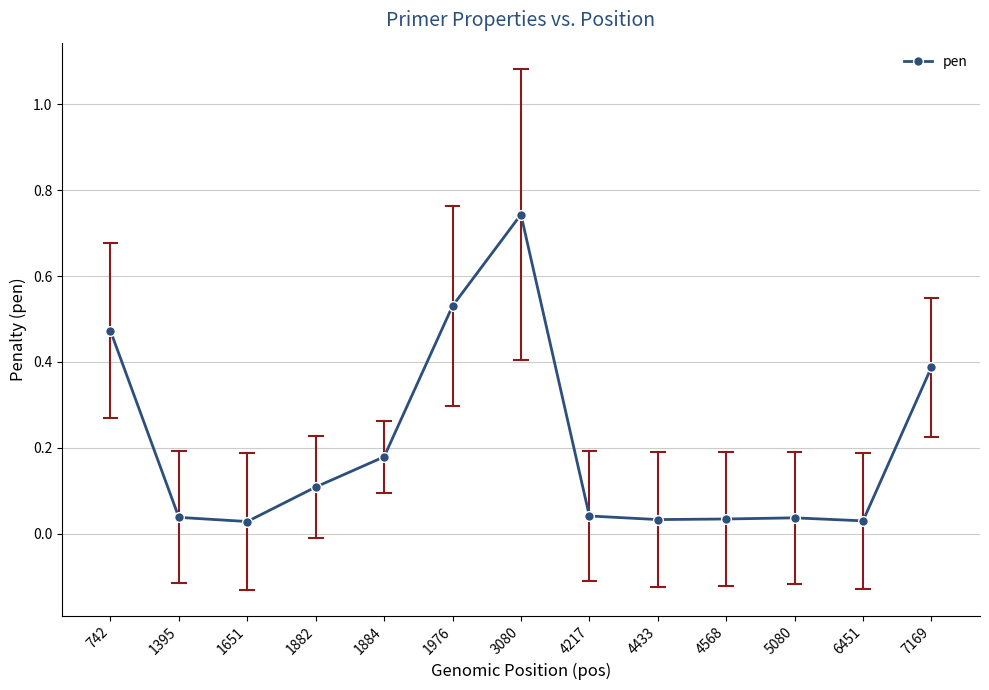

What is the difference between the values at 1884 and 3080?

0.6